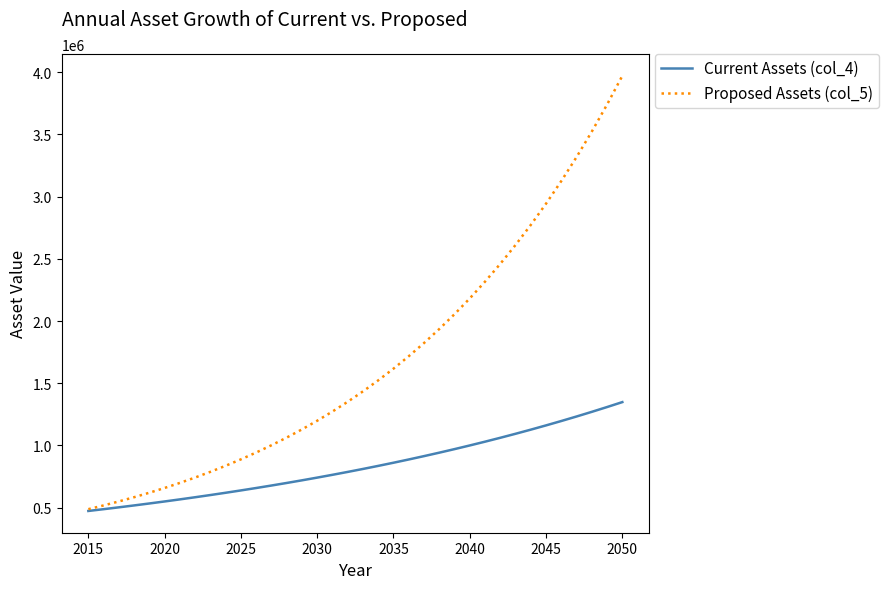

Rank the series by their maximum value, from highest to lowest.

Proposed Assets (col_5), Current Assets (col_4)